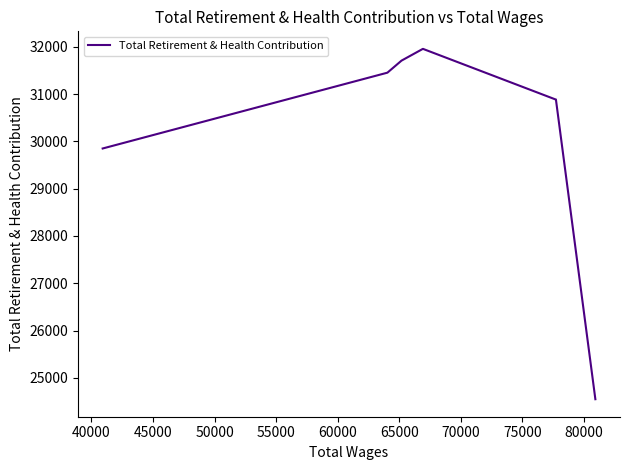

What is the ratio of the value at 65000 to the value at 45000?

1.0